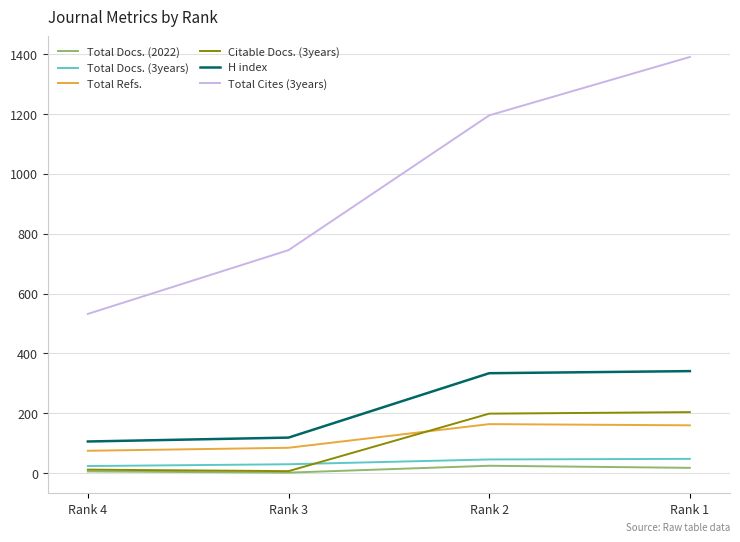

What is the highest value of the H index series?

341